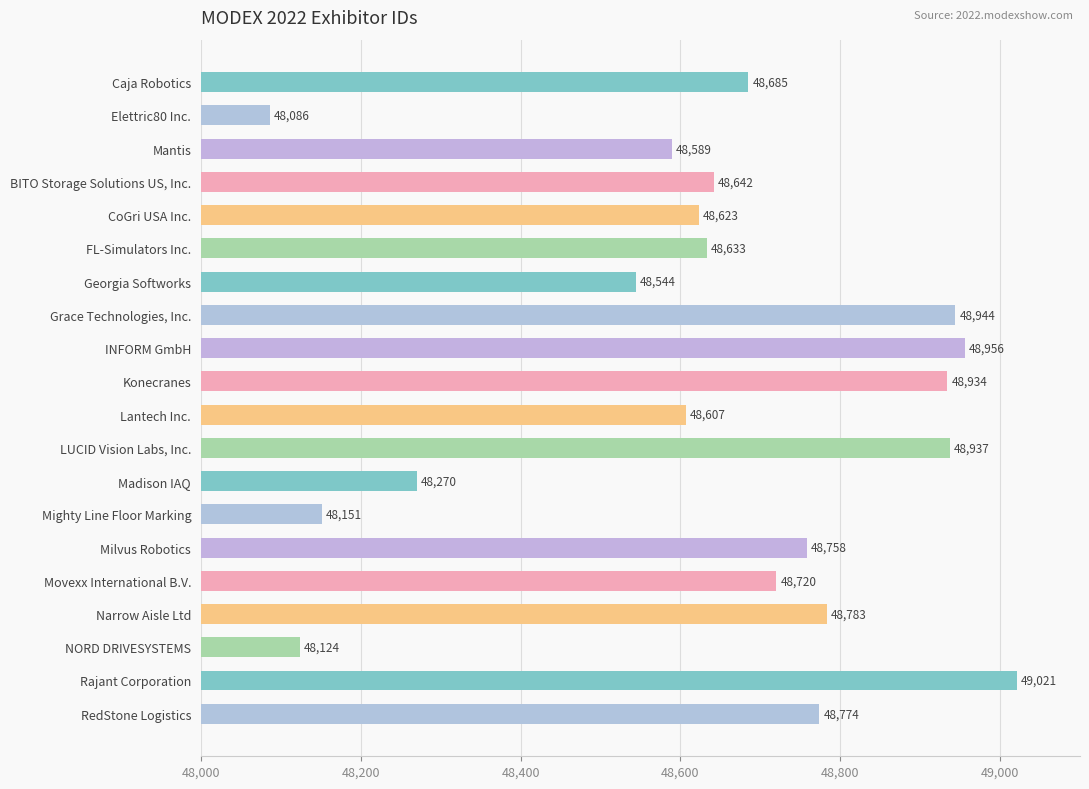

Which has a higher value, LUCID Vision Labs, Inc. or Grace Technologies, Inc.?

Grace Technologies, Inc.